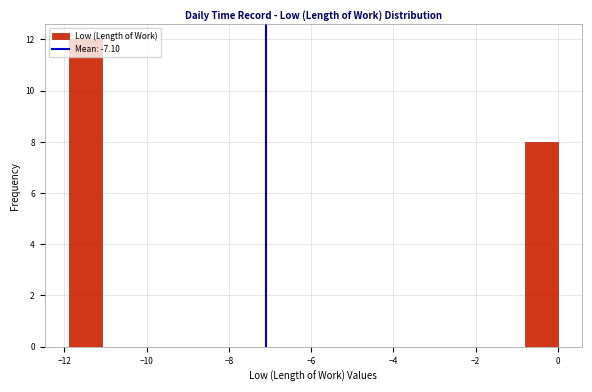

Around what value on the x-axis is the tallest bar? Give the approximate position of its centre, as read against the axis.

-11.4